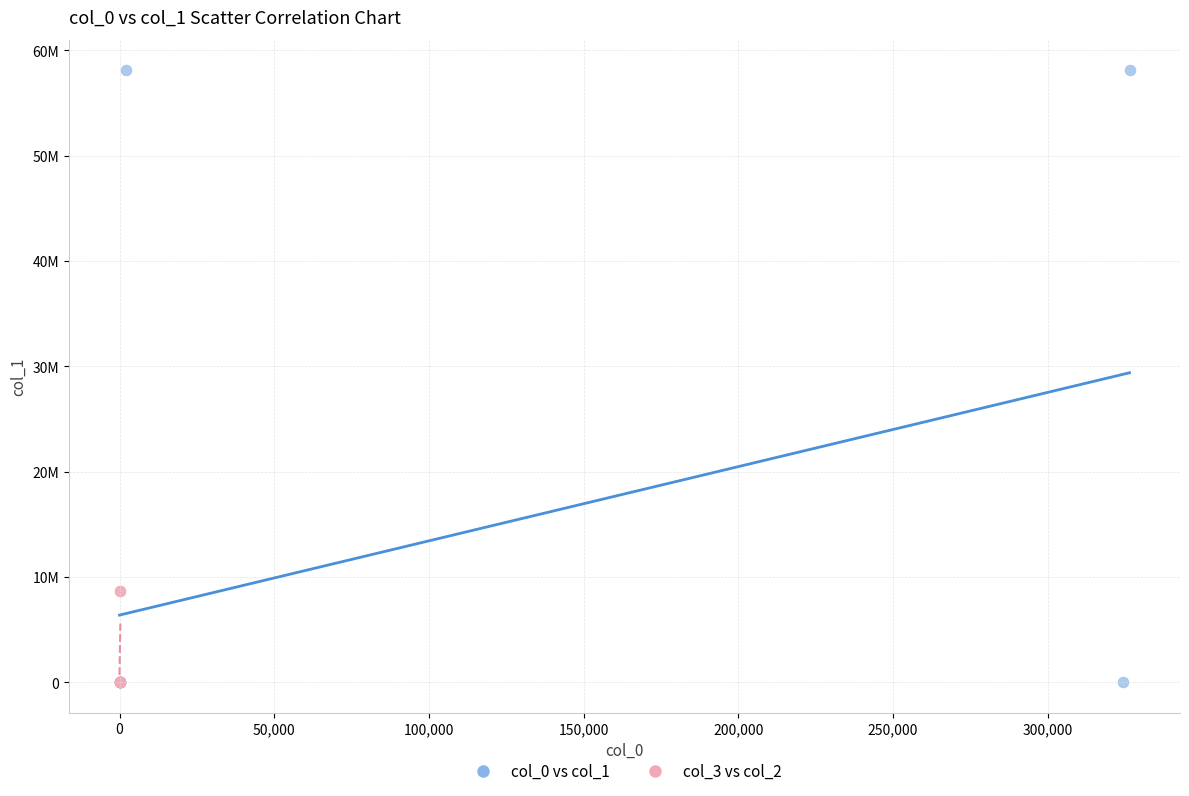

Which series reaches the maximum Y coordinate?

col_0 vs col_1